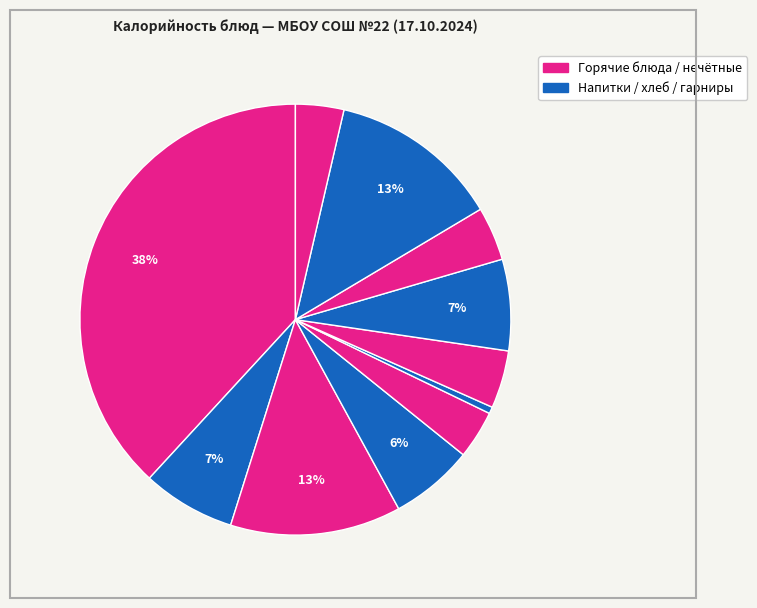

Count the number of slices in the pie.

11